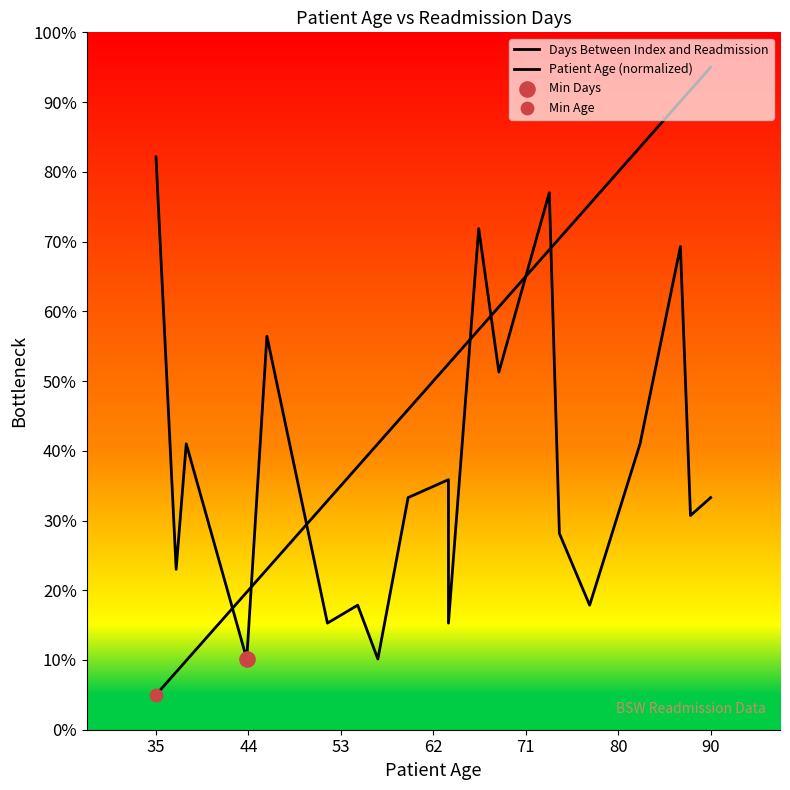

Which series contains the highest Y value?

Patient Age (normalized)